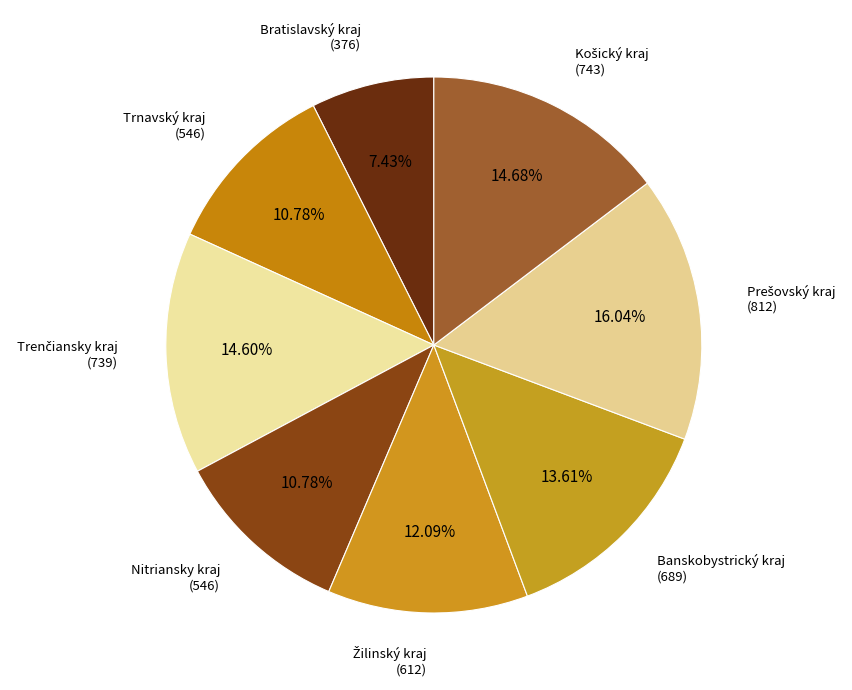

How many segments does this pie chart have?

8